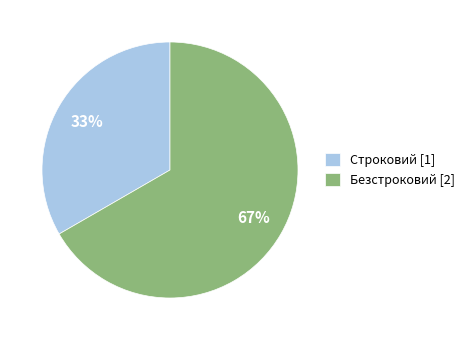

Which has a higher value, Безстроковий [2] or Строковий [1]?

Безстроковий [2]